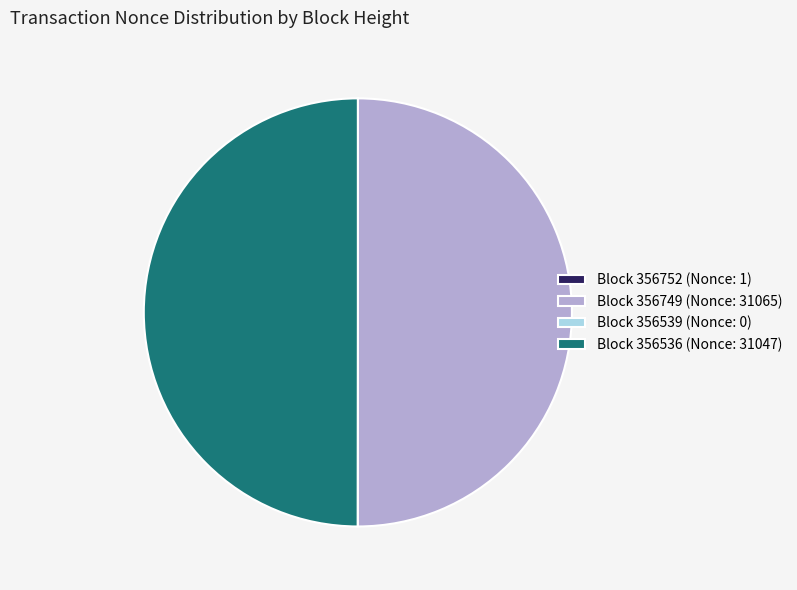

Is it true that Block 356749 (Nonce: 31065) is 63% of the pie?

False